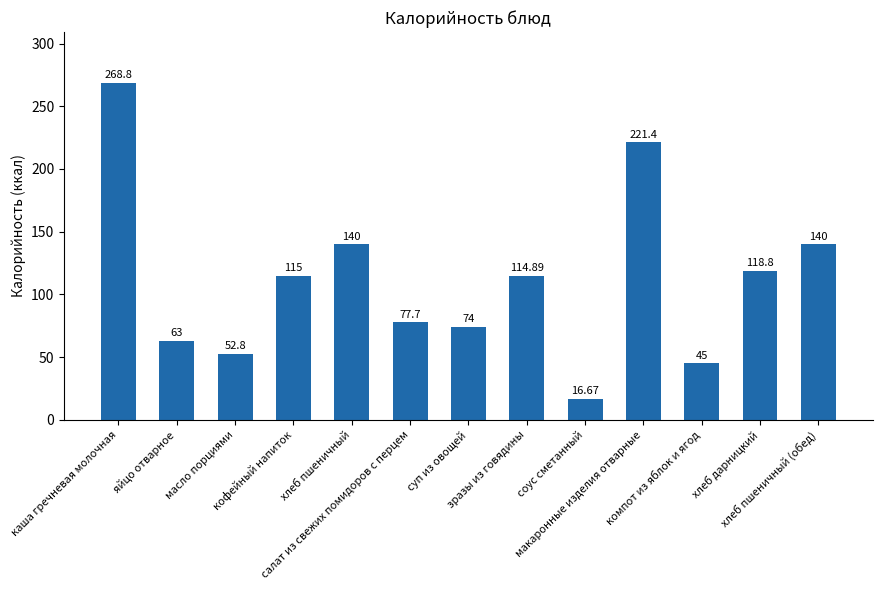

At which label does the data first exceed 114?

каша гречневая молочная